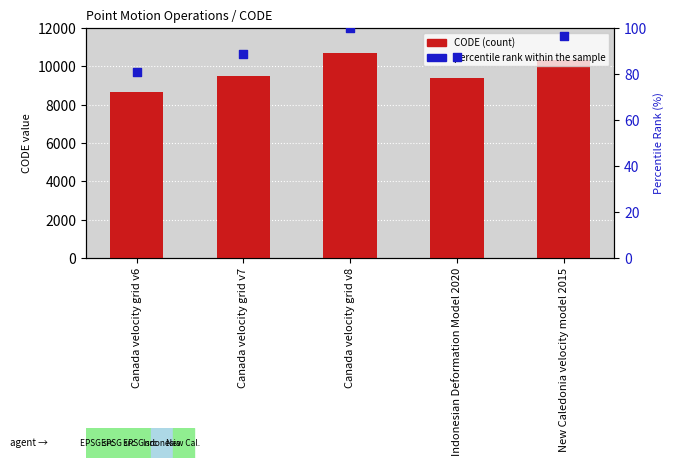

Which series reaches the minimum Y coordinate?

percentile rank within the sample